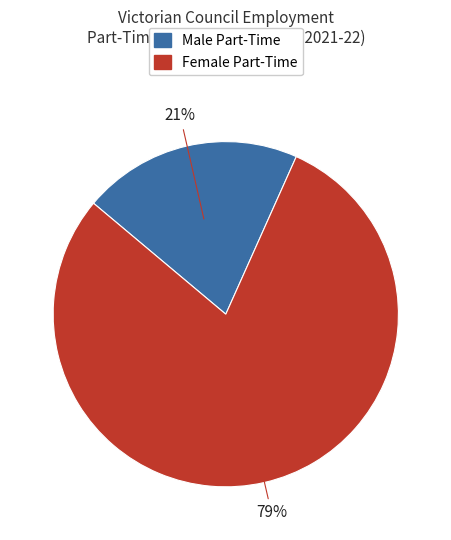

Approximately how many times larger is the value at 21% compared to 79%?

0.3